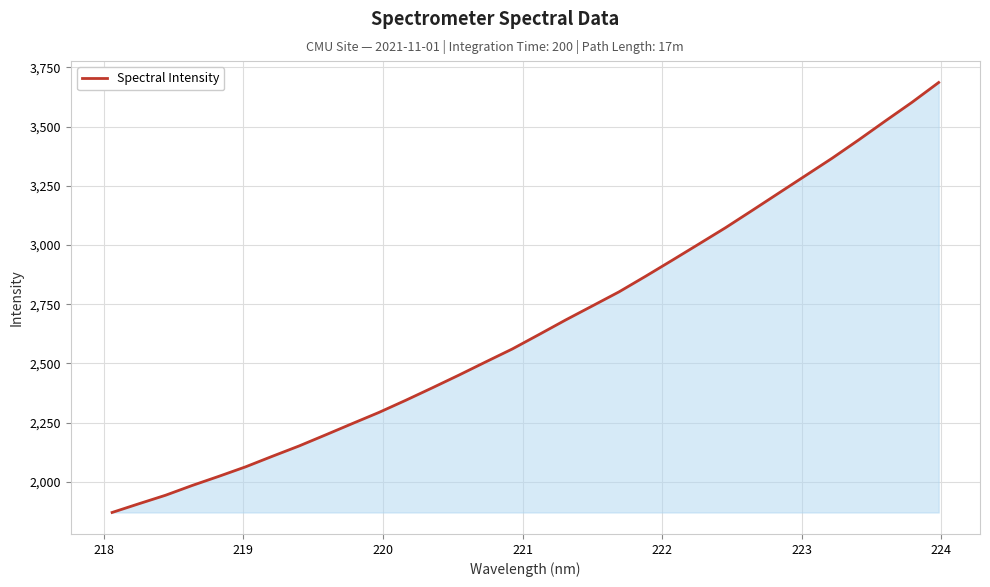

What is the maximum value shown in the chart?

3686.6